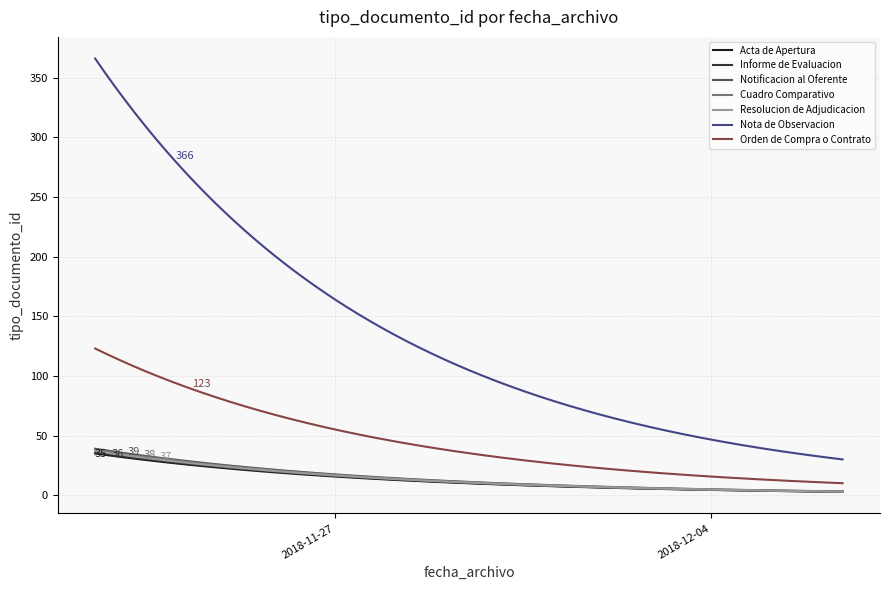

Which series has the largest total across all categories?

Nota de Observacion